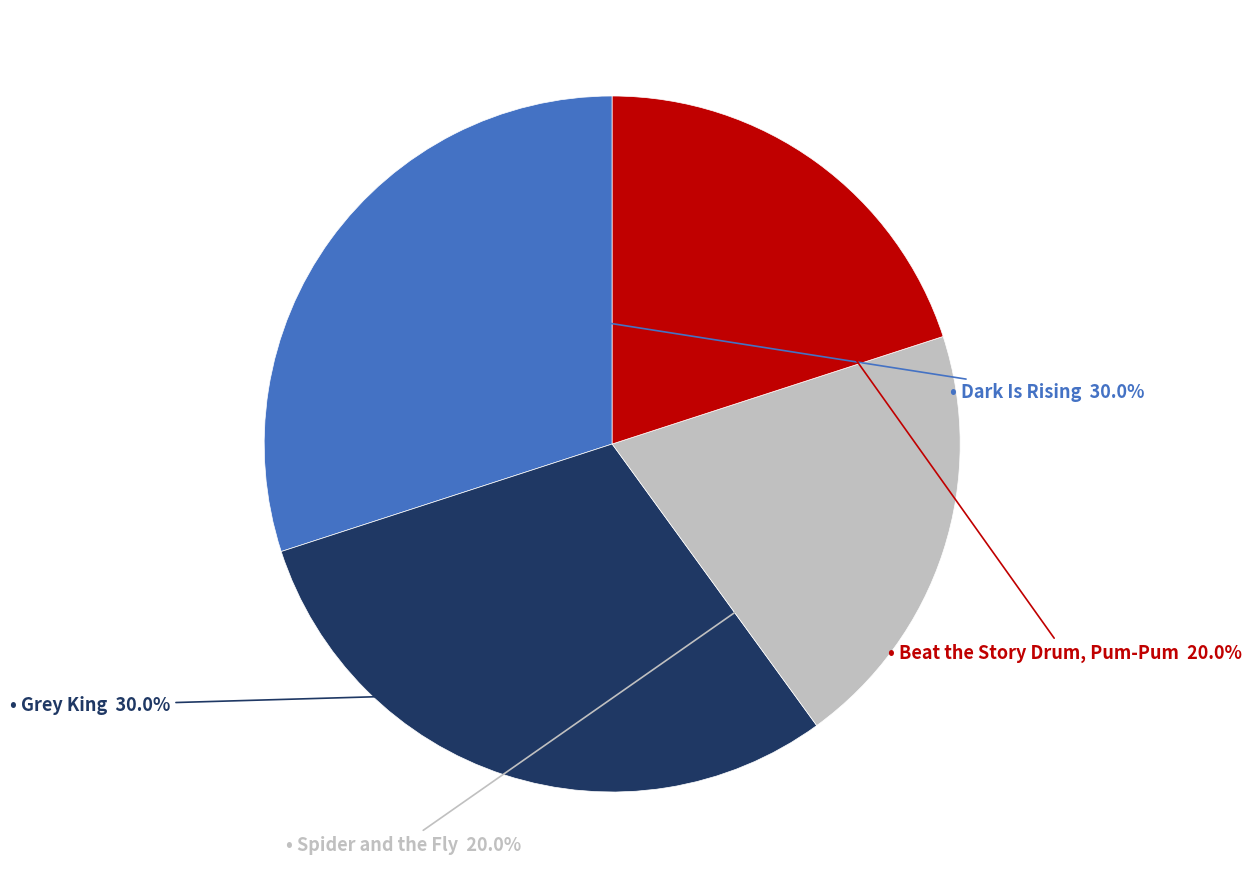

Is there a majority slice in this chart?

No